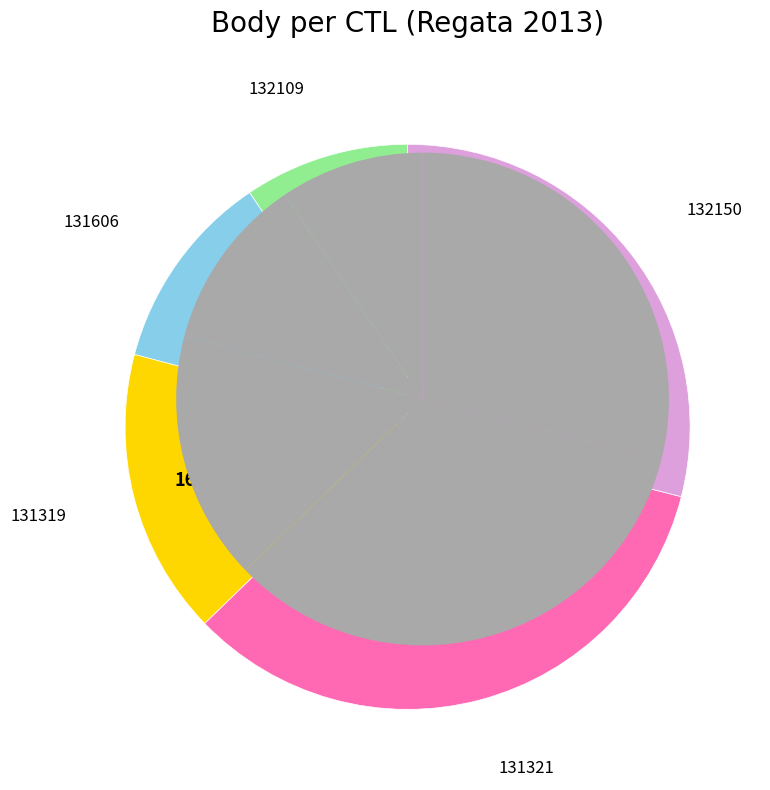

Which slice is the largest?

131321